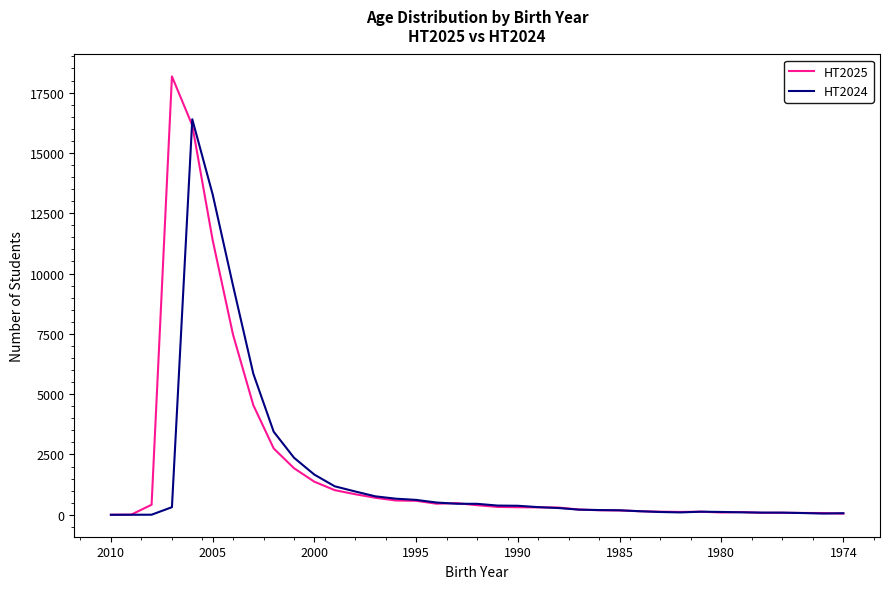

At how many categories does at least one series exceed 4320?

5